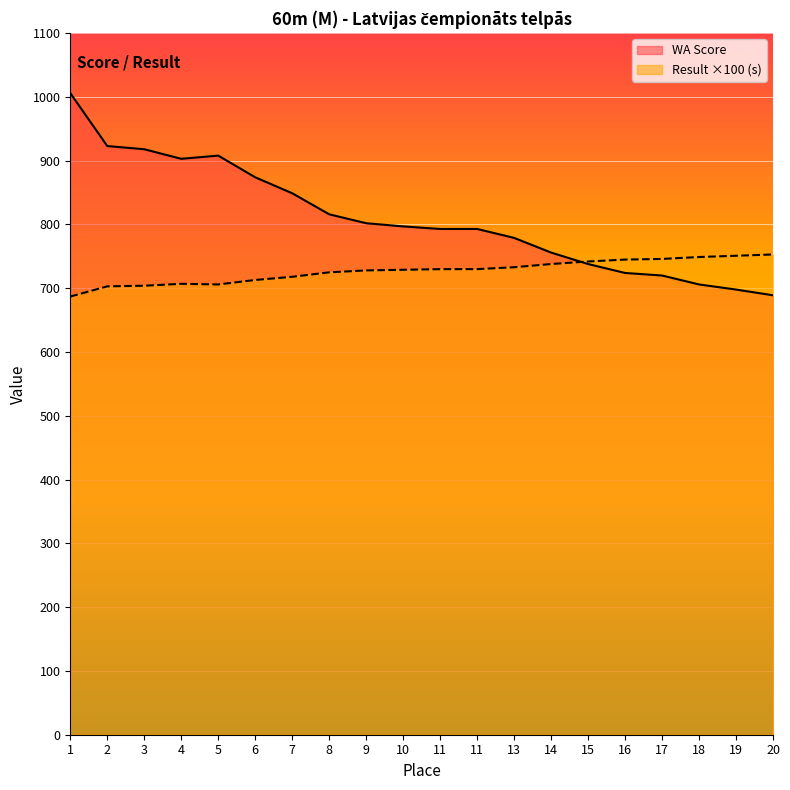

Rank the categories by WA Score value from lowest to highest.

20, 19, 18, 17, 16, 15, 14, 13, 11, 11, 10, 9, 8, 7, 6, 4, 5, 3, 2, 1